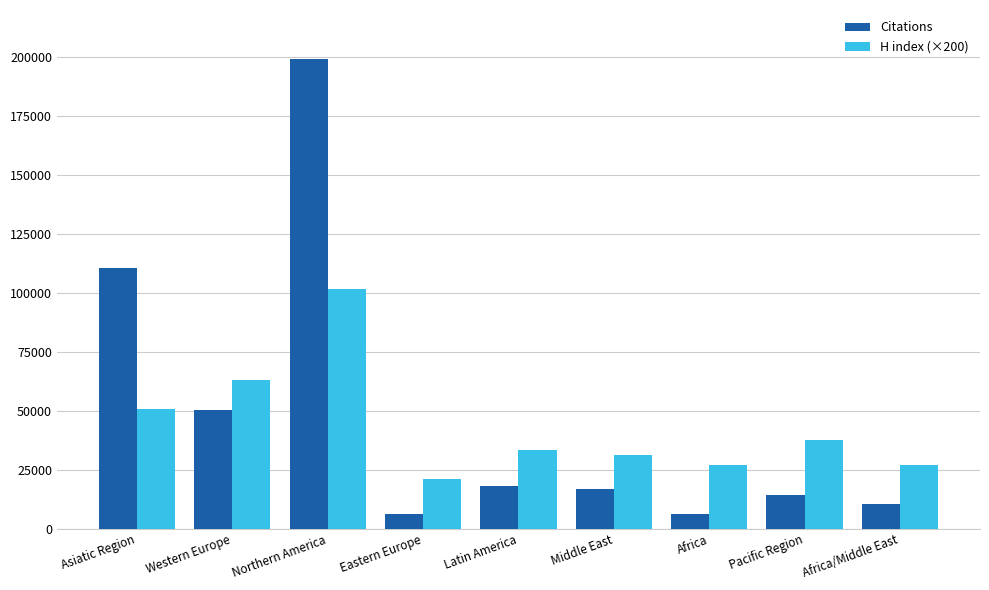

The value of H index (×200) at Africa/Middle East is 44347. True or false?

False